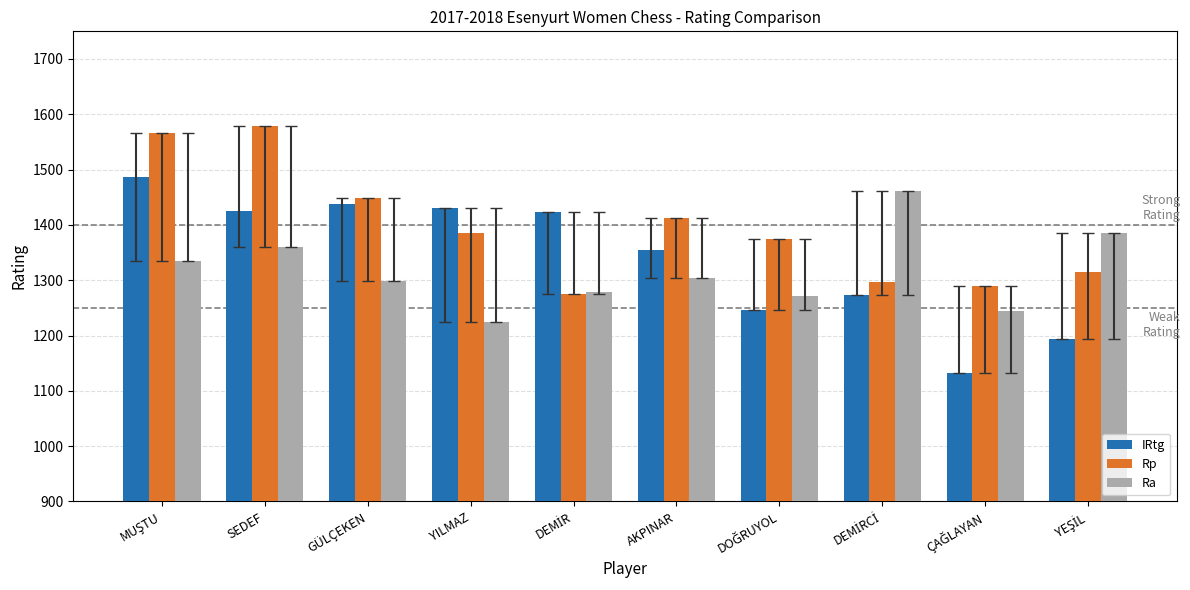

What is the minimum value shown in the chart?

1133